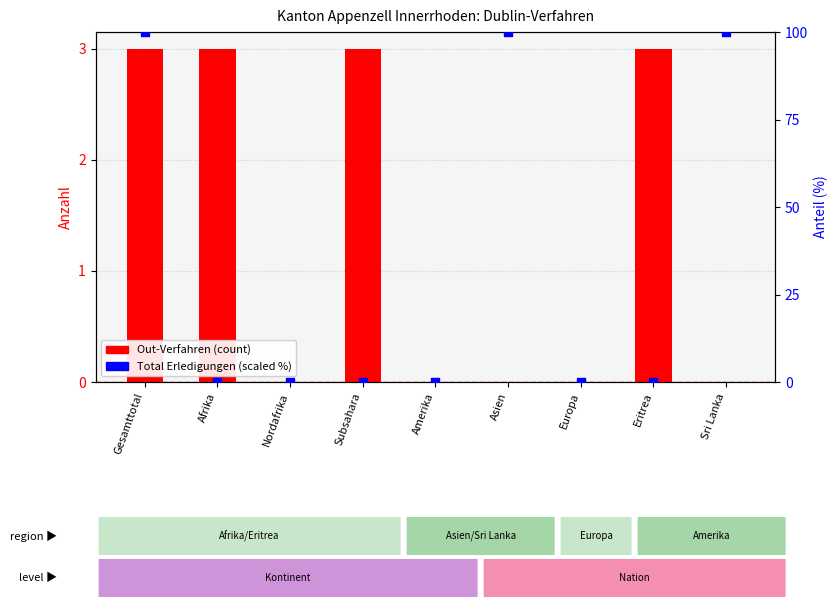

What is the total value across all series at Afrika?

3